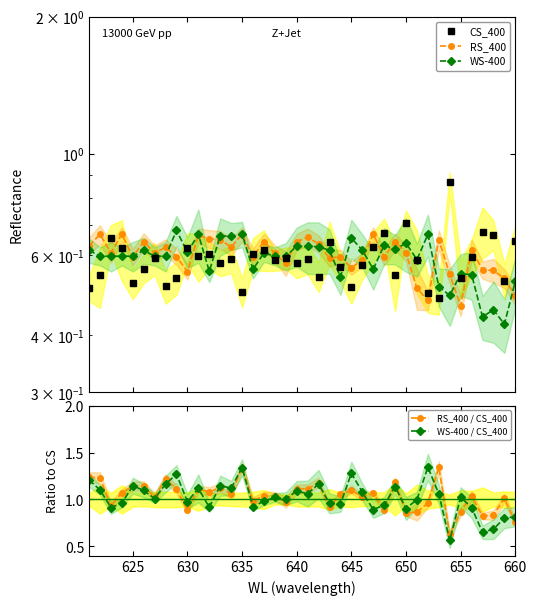

The value of RS_400 / CS_400 at 635 is 0.4. True or false?

False